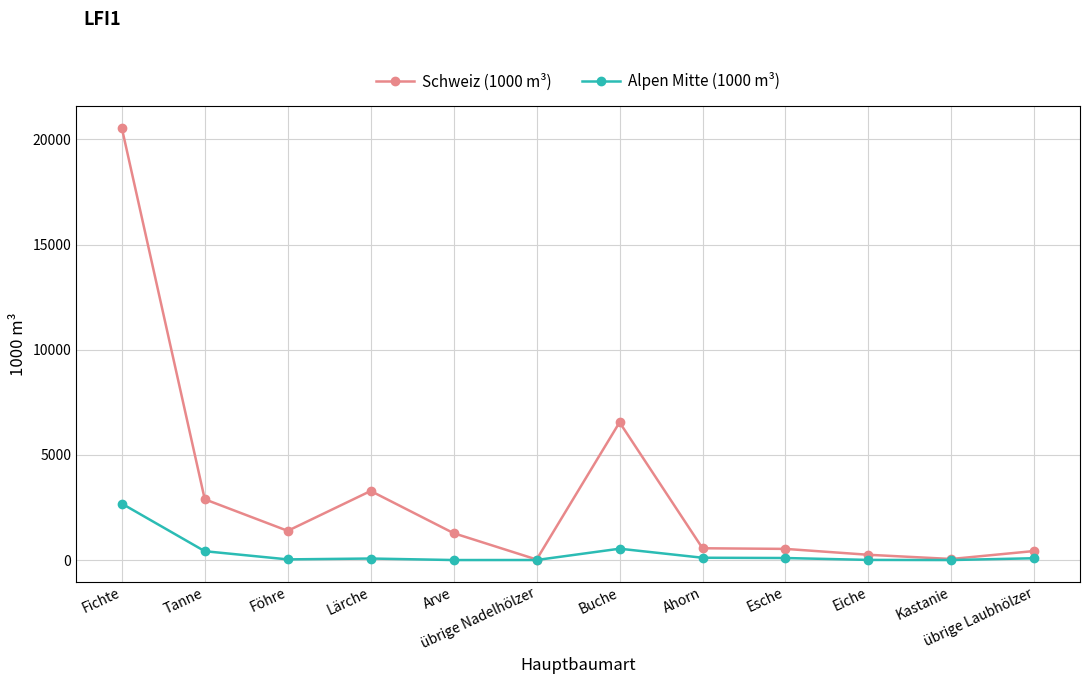

The value of Alpen Mitte (1000 m³) at Fichte is 1814. True or false?

False